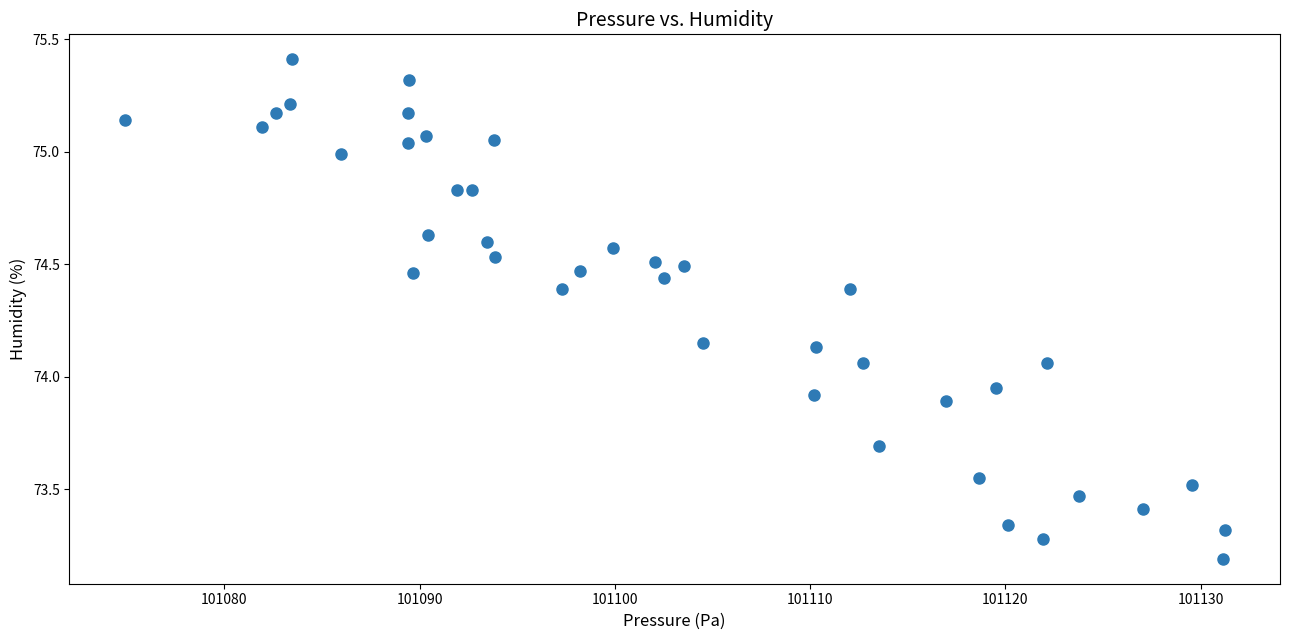

What is the range of X values (max minus min)?

56.4